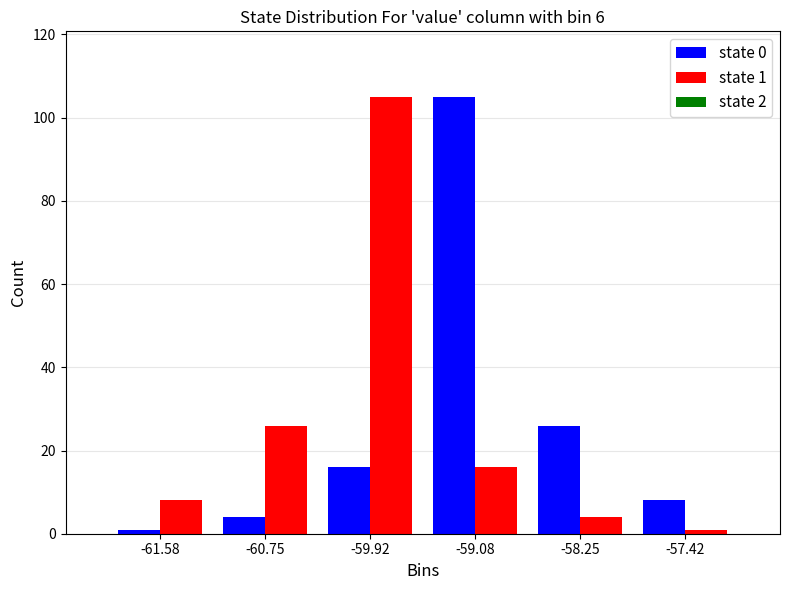

In the state 0 series, which range on the x-axis has the tallest bar?

-59.5 to -58.7